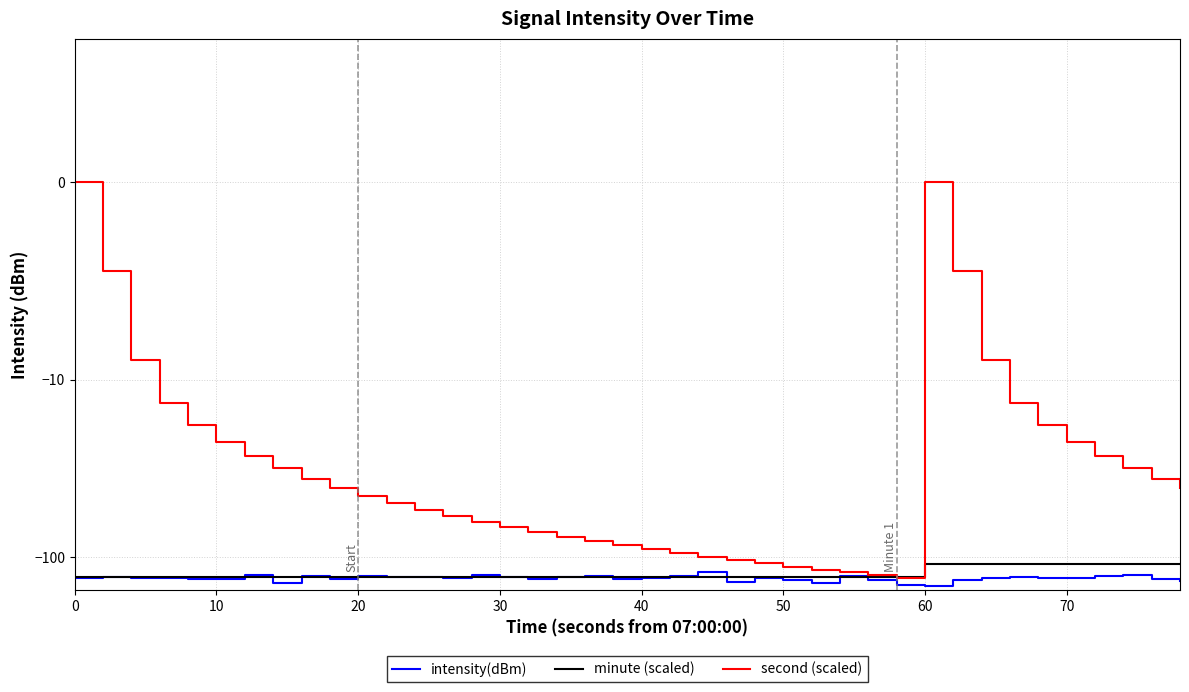

The minute (scaled) series shows -48.2 at 32. True or false?

False